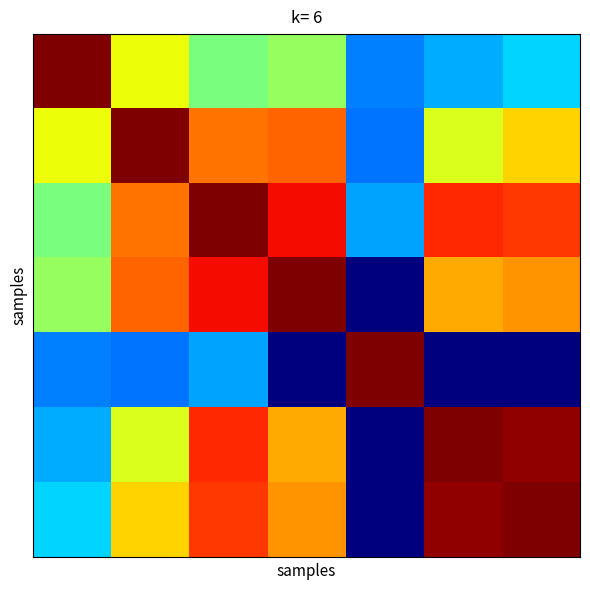

At how many categories does at least one series exceed 60?

7